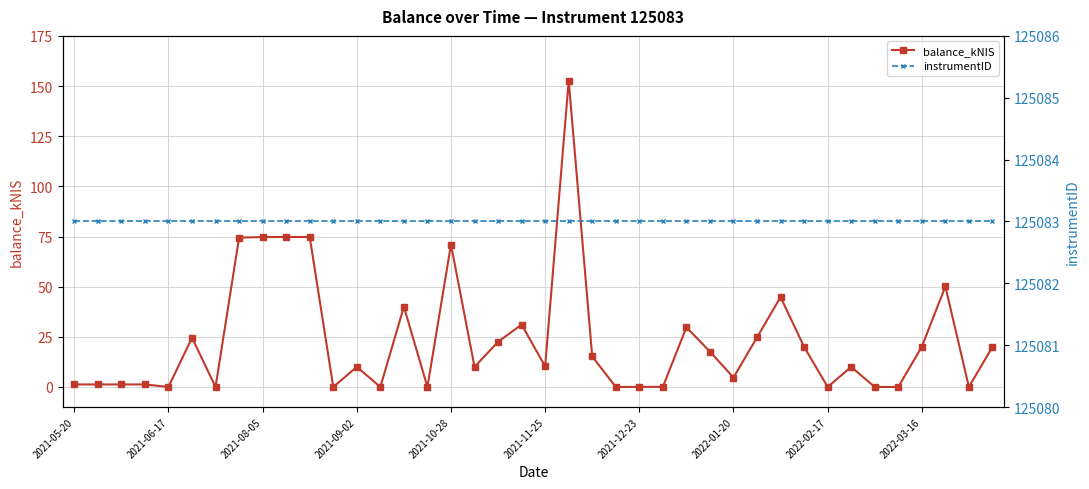

What is the average value of the balance_kNIS series?

23.3